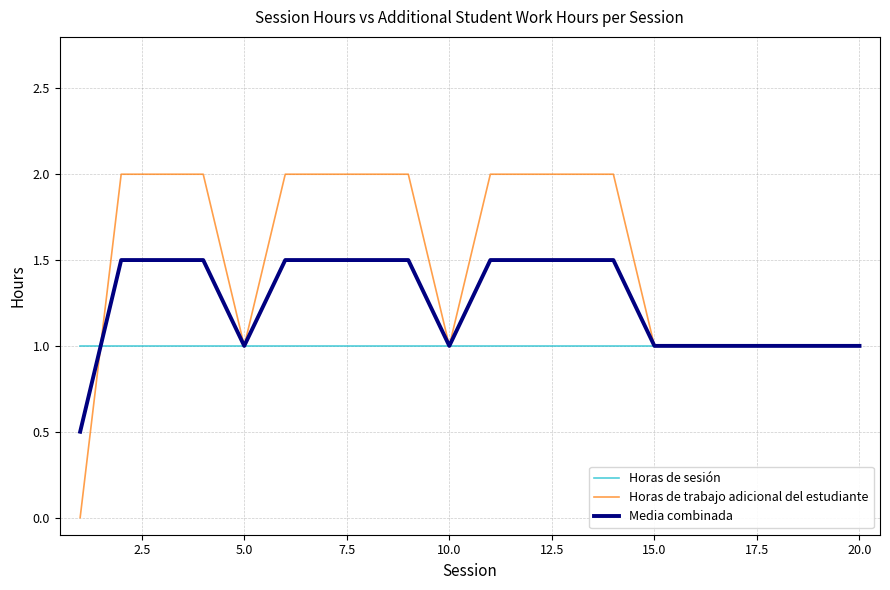

Count the Horas de trabajo adicional del estudiante values in the range 1 to 2.

19